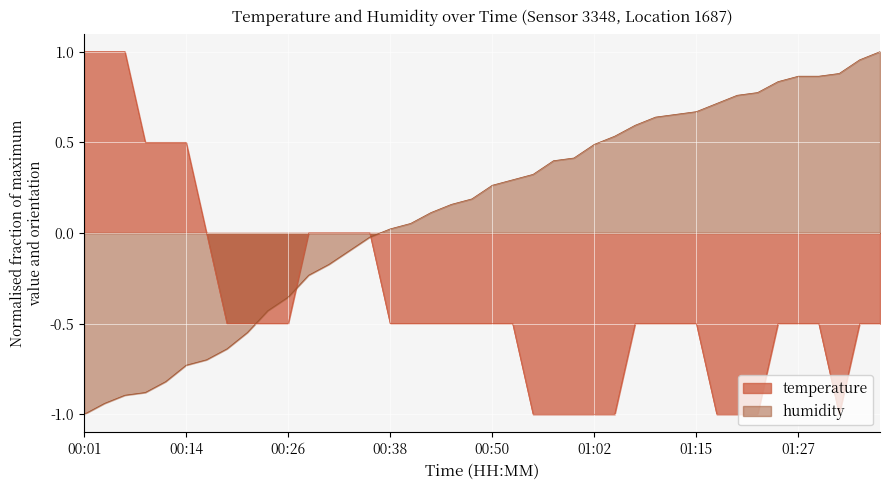

How many values in temperature are above zero?

6